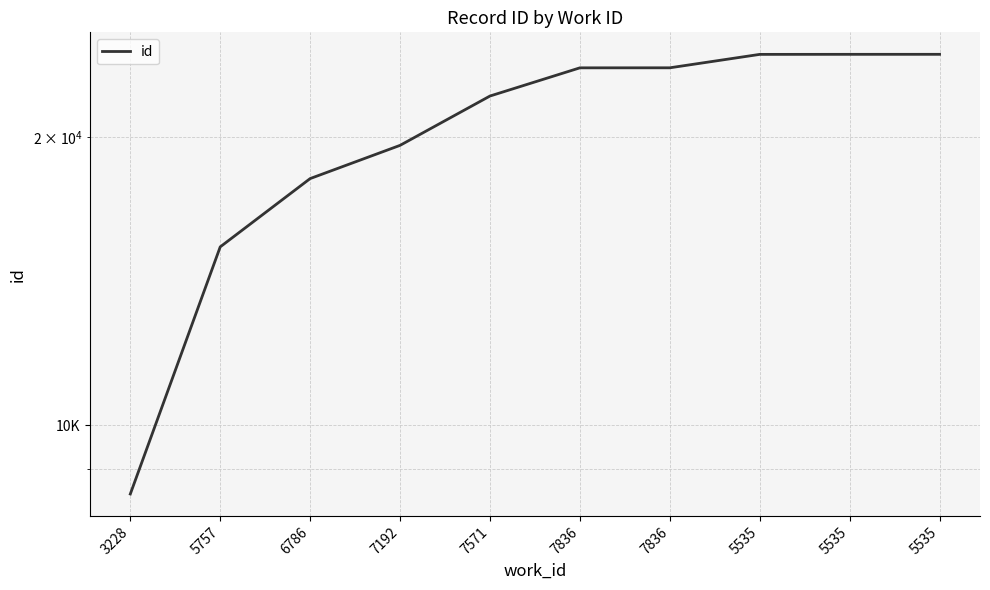

Which category has the lowest value across all series?

3228